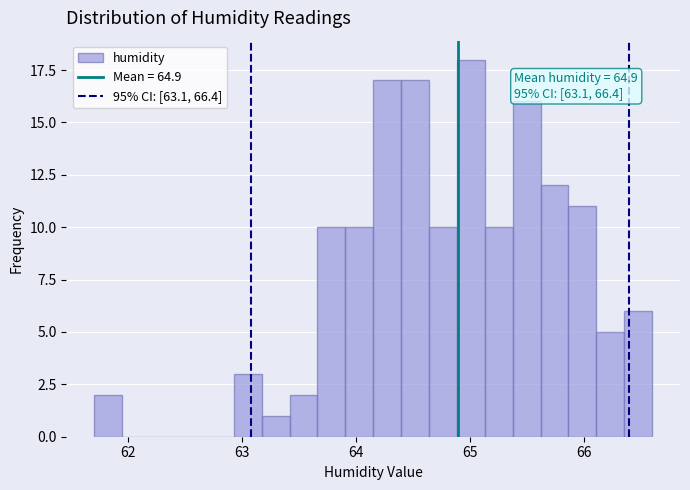

Read against the x-axis, roughly where is the centre of the tallest bar?

65.0